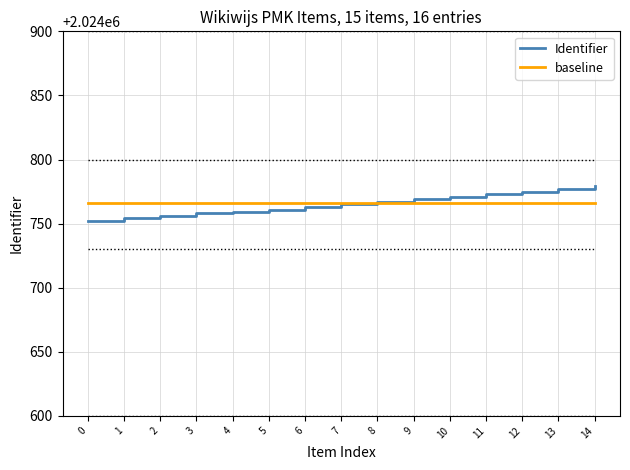

Rank the series at 14 from highest to lowest value.

Identifier, baseline